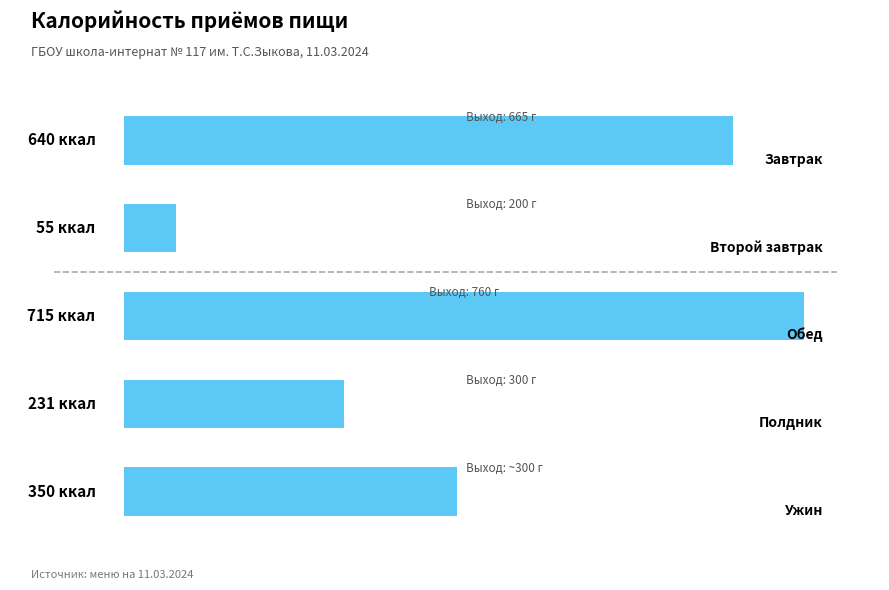

Count the values in the range 231 to 640.

3